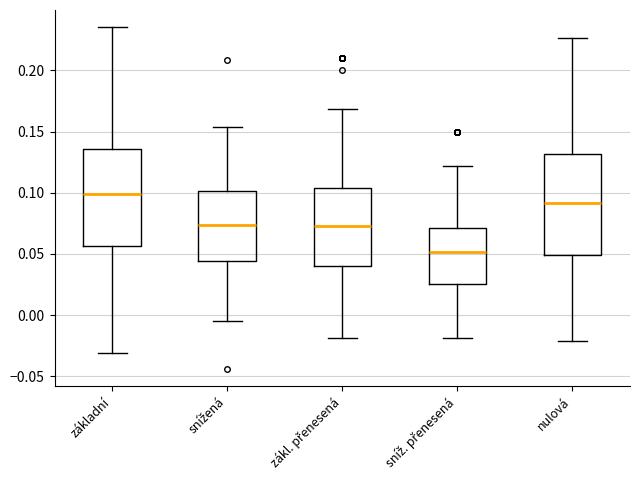

Where does the upper whisker of the box for nulová end on the y-axis? The values are not printed on the chart, so give them approximately, as read against the axis.

0.225